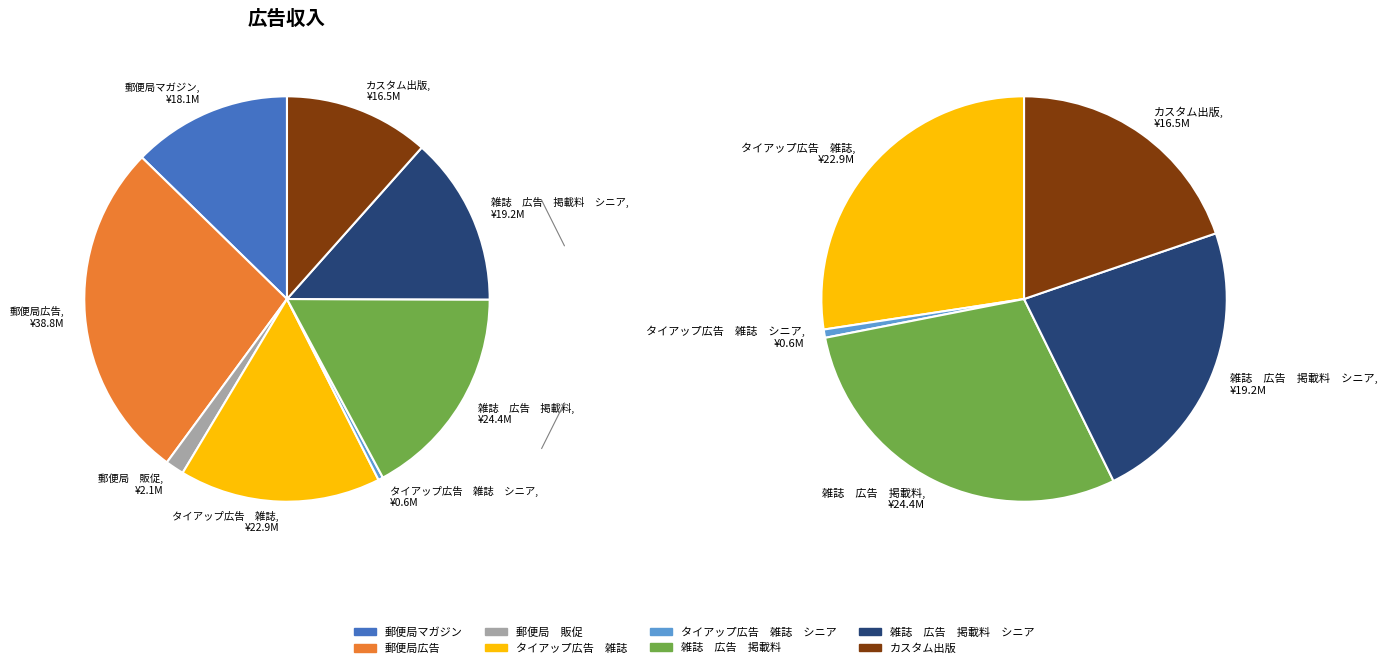

Which slice is the smallest?

タイアップ広告　雑誌　シニア